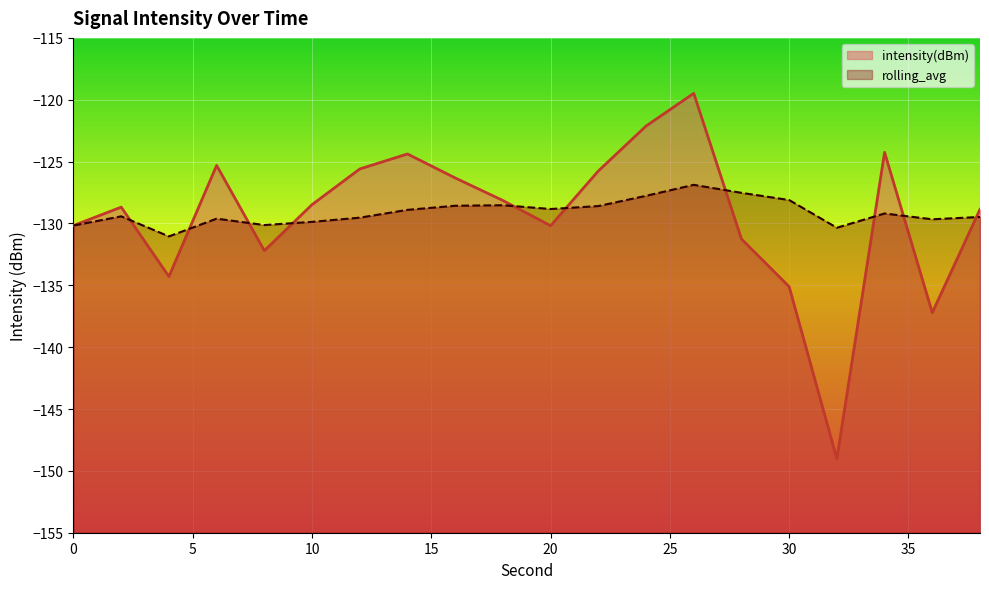

Which has a higher value, 16 or 6?

6